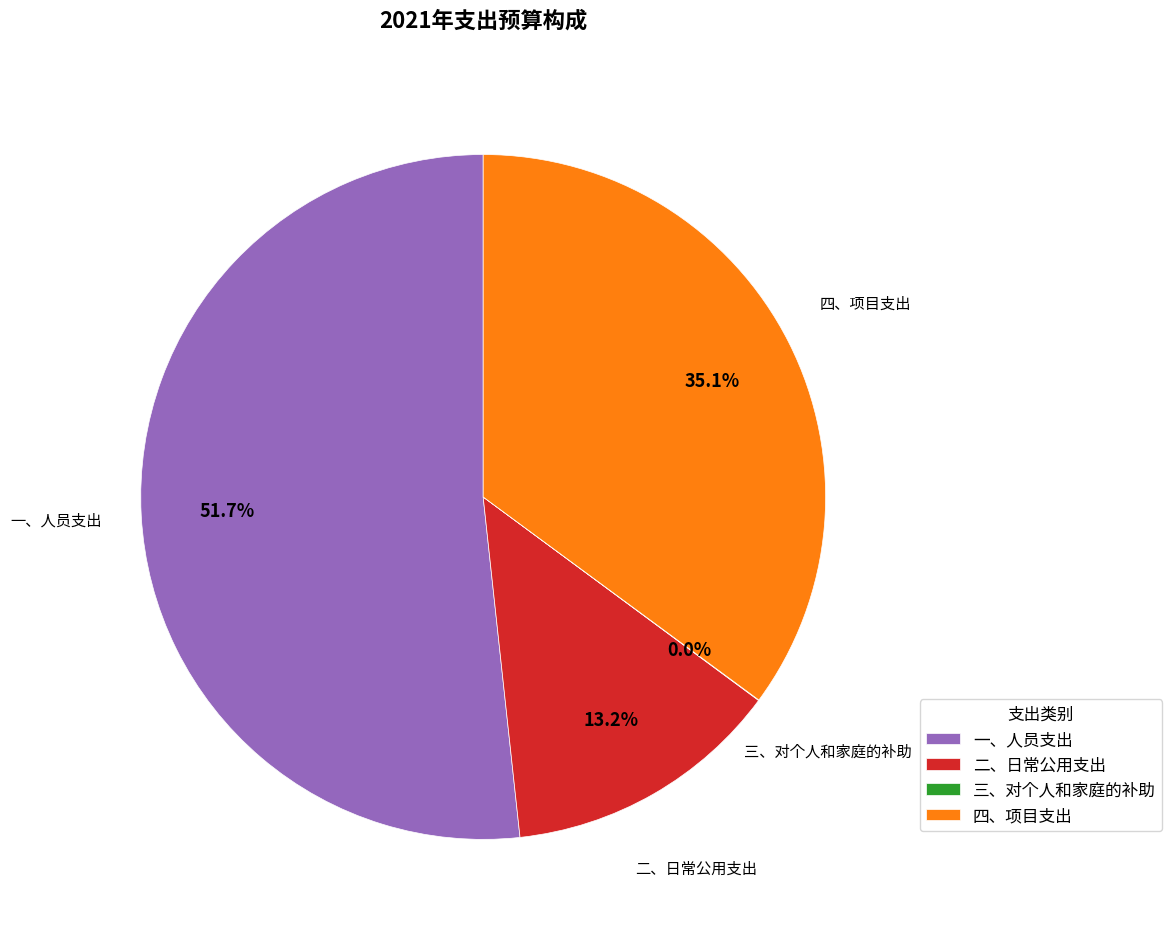

Which category has the biggest portion of the pie?

一、人员支出